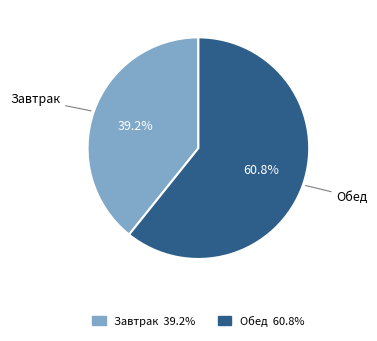

Count the number of slices in the pie.

2